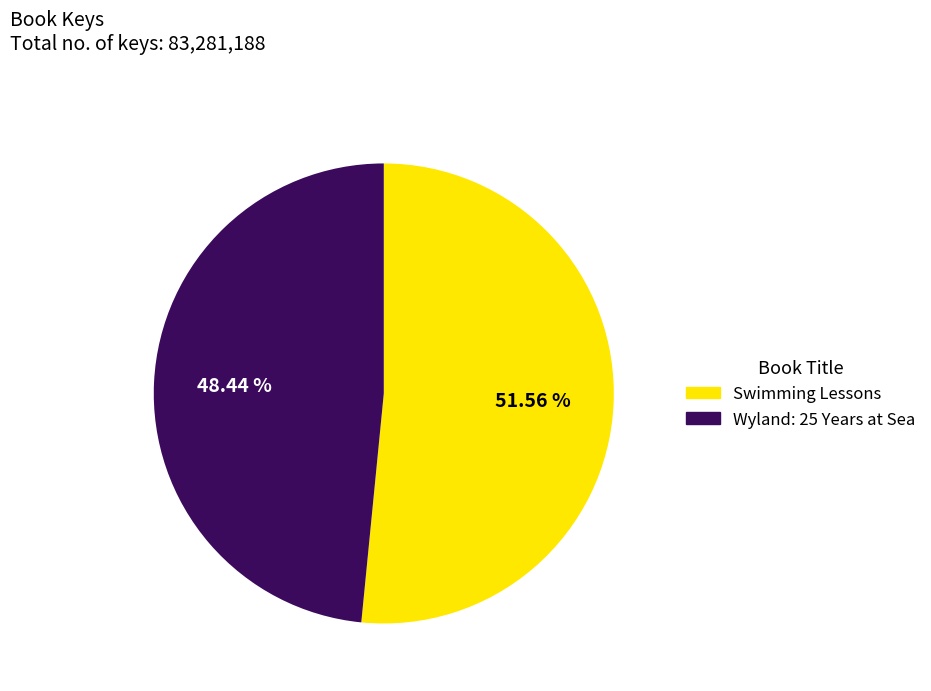

Is the sum of Wyland: 25 Years at Sea and Swimming Lessons greater than half?

Yes